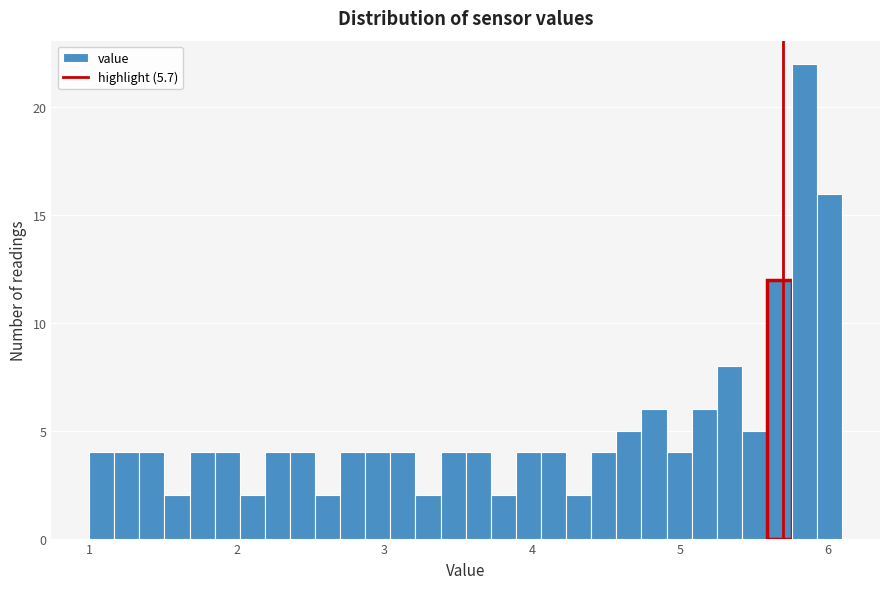

Read against the x-axis, roughly where is the centre of the tallest bar?

5.8